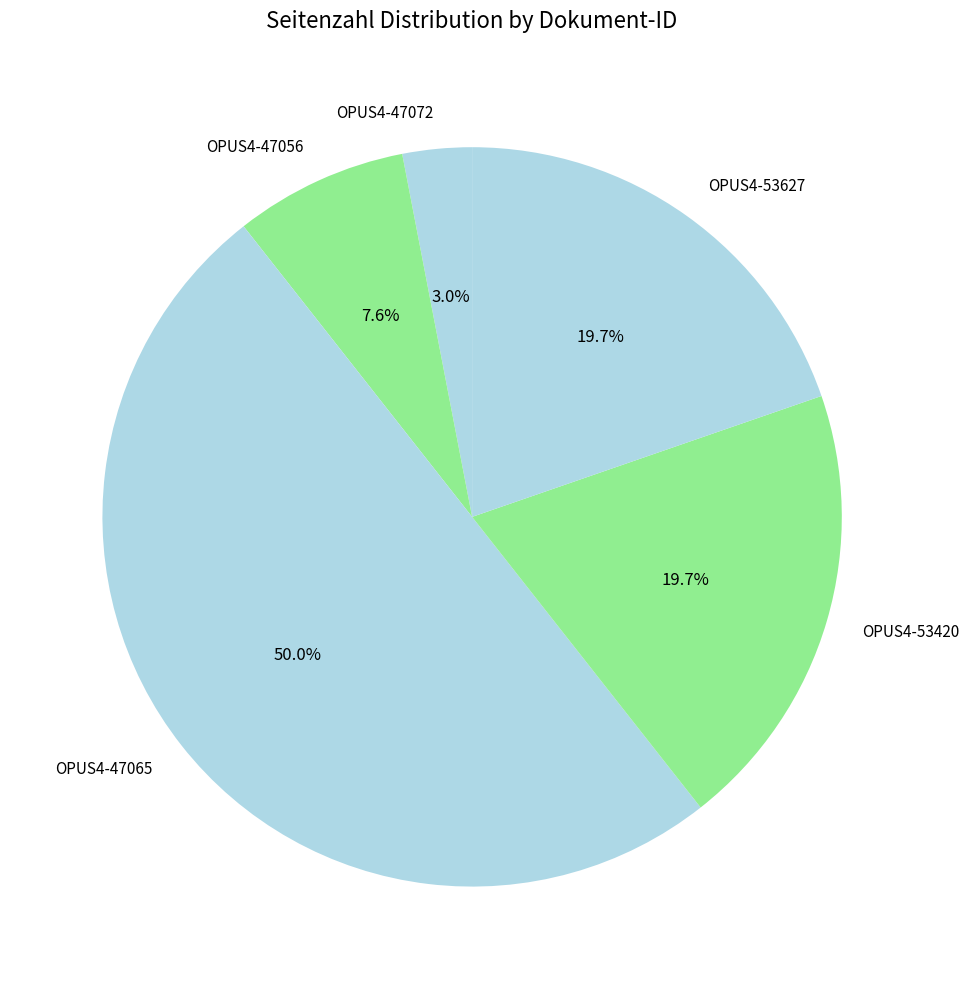

Do OPUS4-53627 and OPUS4-47072 together represent more than half of the pie?

No